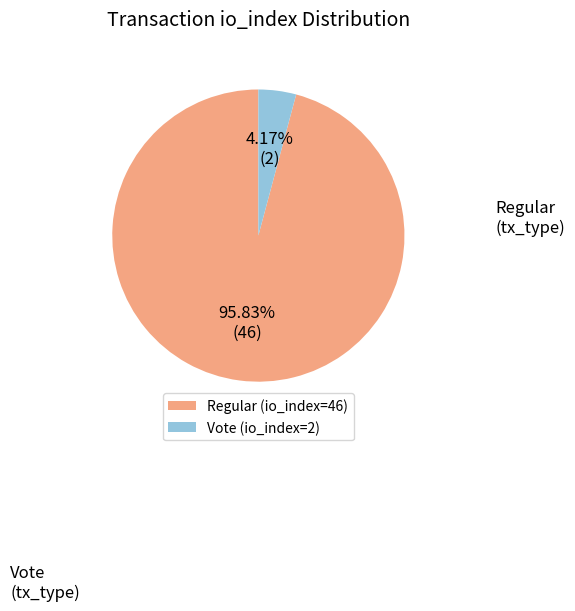

Count the number of slices in the pie.

2